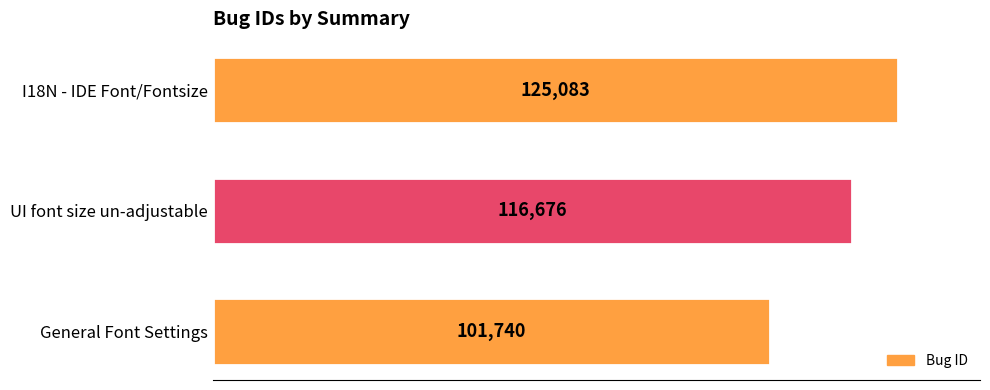

Reading bottom to top, transcribe all the data shown in this chart.

General Font Settings=101740	UI font size un-adjustable=116676	I18N - IDE Font/Fontsize=125083